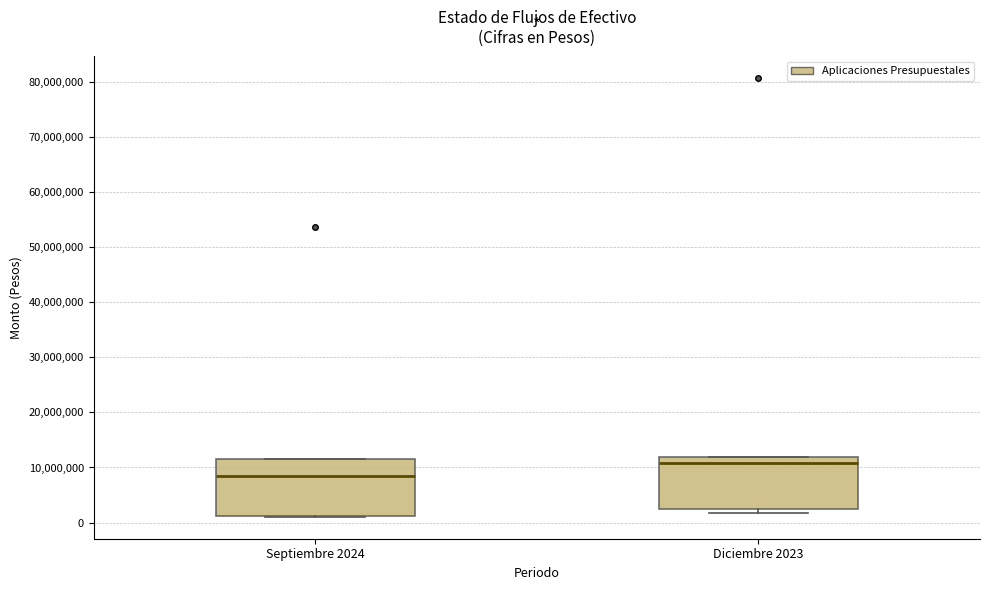

Comparing the boxes themselves (not the whiskers), which one is the tallest?

Septiembre 2024